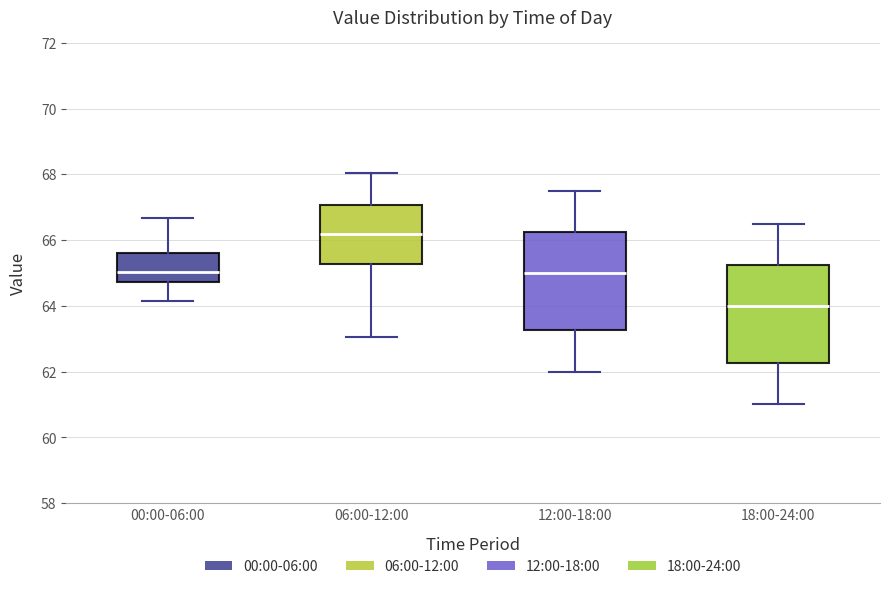

Reading left to right, transcribe this box plot: for each box, give where its median line is, the range the box spans, and where its two whiskers end, as read against the y-axis. The values are not printed on the chart, so give them approximately, as read against the axis.

00:00-06:00: median 65.0, box 64.8 to 65.6, whiskers 64.2 to 66.6
06:00-12:00: median 66.2, box 65.2 to 67.0, whiskers 63.0 to 68.0
12:00-18:00: median 65.0, box 63.2 to 66.2, whiskers 62.0 to 67.6
18:00-24:00: median 64.0, box 62.2 to 65.2, whiskers 61.0 to 66.6